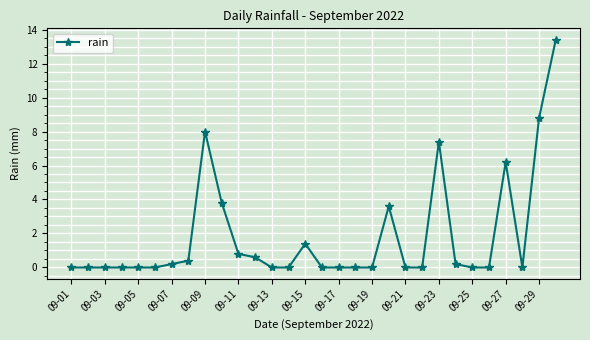

What is the greatest value displayed?

13.4